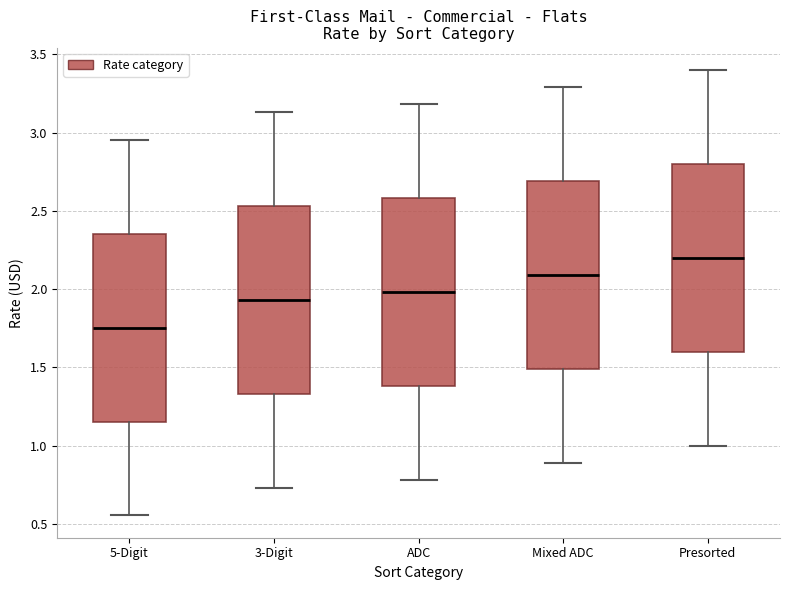

Reading left to right, read every box against the y-axis: the position of its median line, the range the box covers, and the ends of its whiskers. The values are not printed on the chart, so give them approximately, as read against the axis.

5-Digit: median 1.75, box 1.15 to 2.35, whiskers 0.55 to 2.95
3-Digit: median 1.95, box 1.35 to 2.55, whiskers 0.75 to 3.15
ADC: median 2.00, box 1.40 to 2.60, whiskers 0.80 to 3.20
Mixed ADC: median 2.10, box 1.50 to 2.70, whiskers 0.90 to 3.30
Presorted: median 2.20, box 1.60 to 2.80, whiskers 1.00 to 3.40